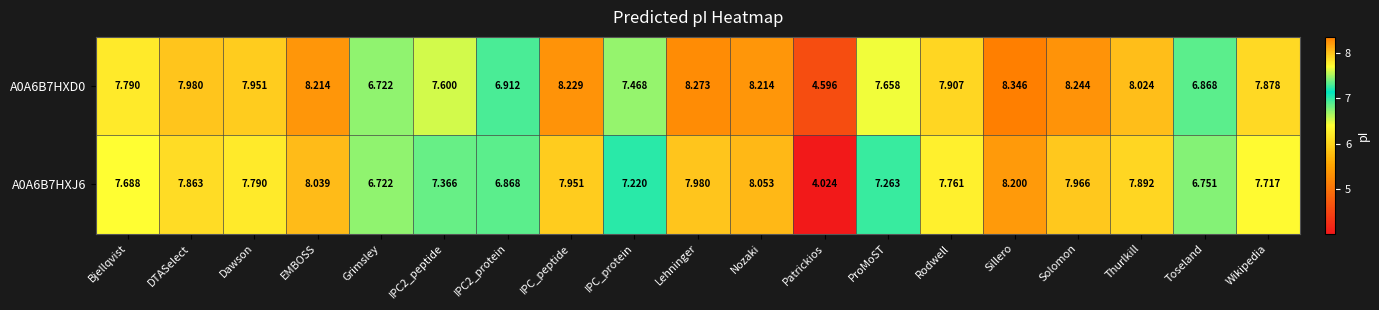

Rank the series by their average value, from lowest to highest.

A0A6B7HXJ6, A0A6B7HXD0